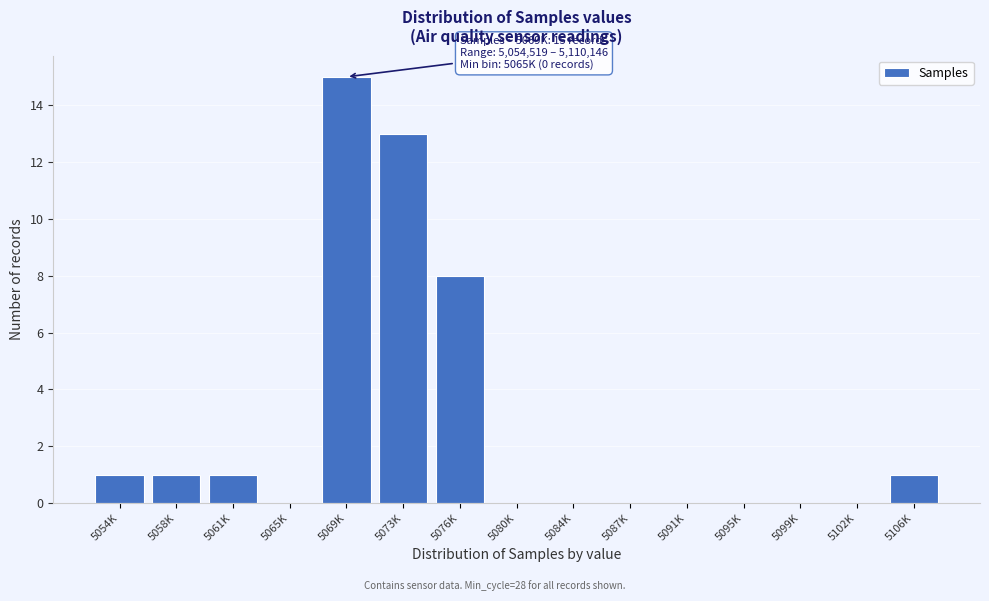

Reading left to right, list all the values displayed in this chart.

5054K=1	5058K=1	5061K=1	5065K=0	5069K=15	5073K=13	5076K=8	5080K=0	5084K=0	5087K=0	5091K=0	5095K=0	5099K=0	5102K=0	5106K=1